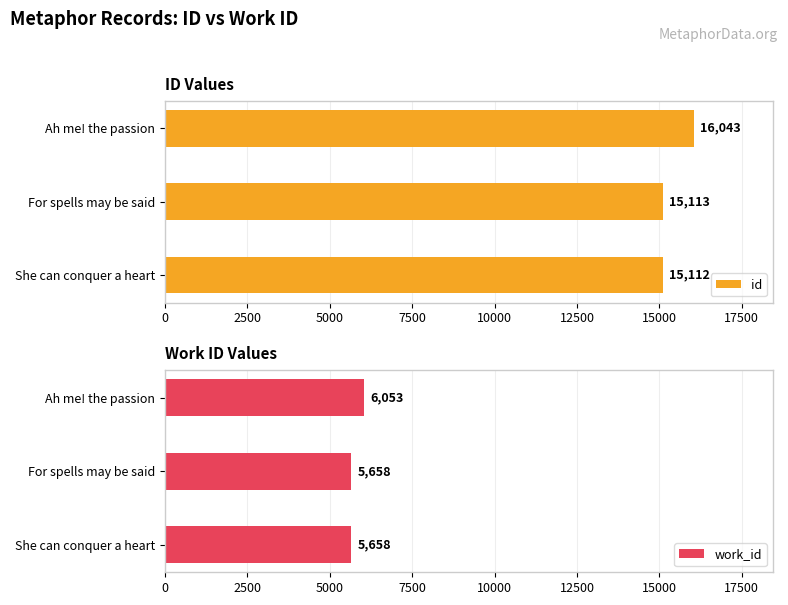

The value of id at Ah me! the passion is 16043. True or false?

True